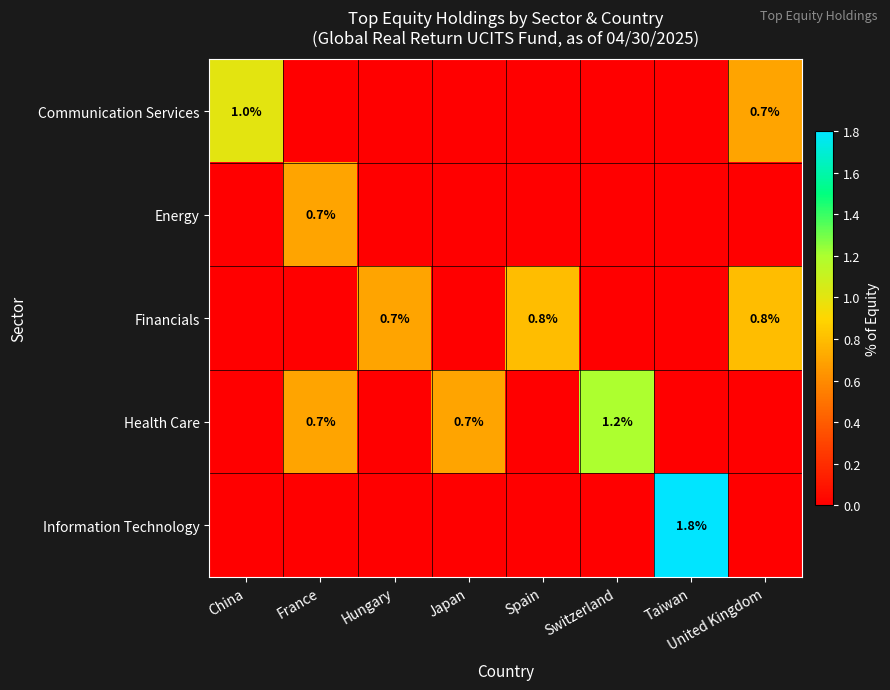

The Financials series shows 0.8 at Spain. True or false?

True